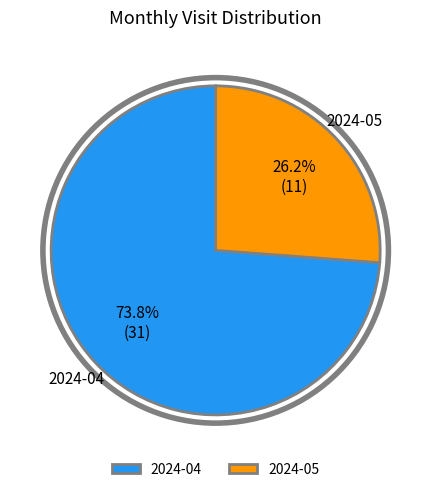

Approximately how many times larger is the value at 2024-04 compared to 2024-05?

2.8